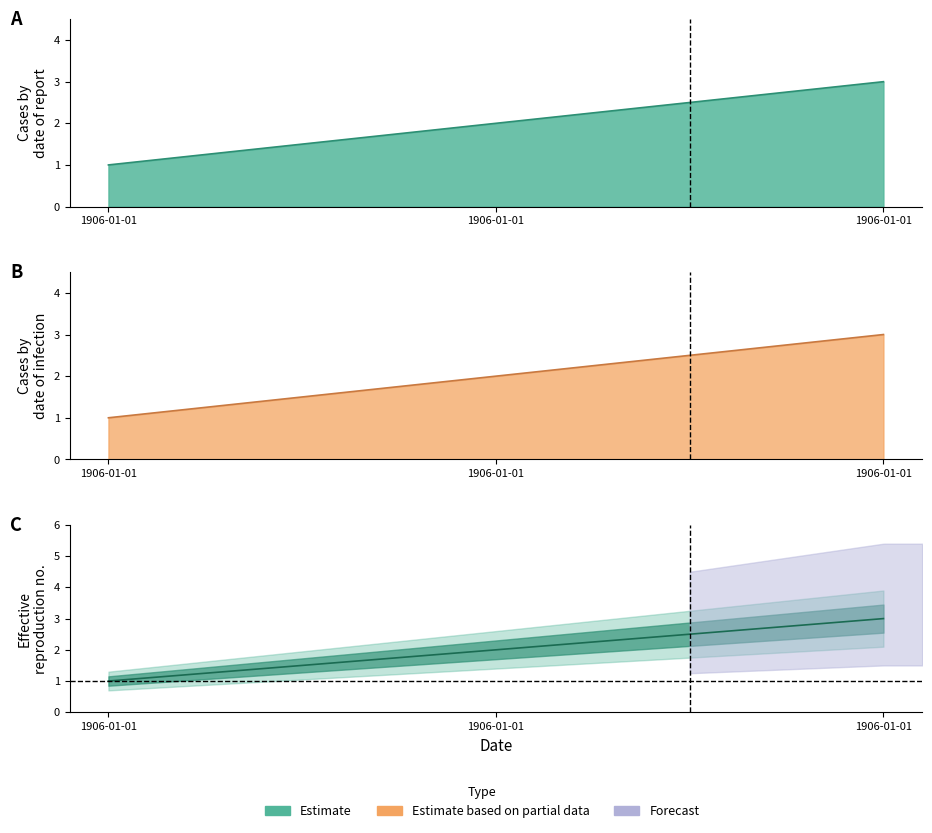

Rank the categories by value from highest to lowest.

1906-01-01, 1906-01-01, 1906-01-01